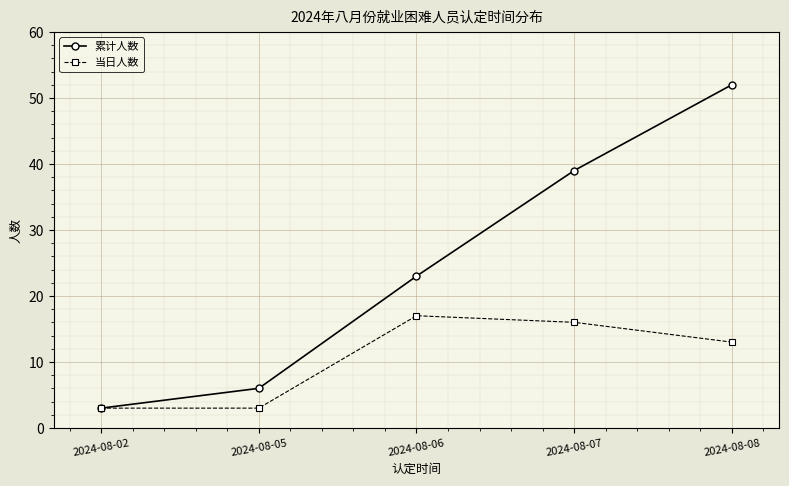

Between 2024-08-07 and 2024-08-08, which series saw the biggest shift?

累计人数